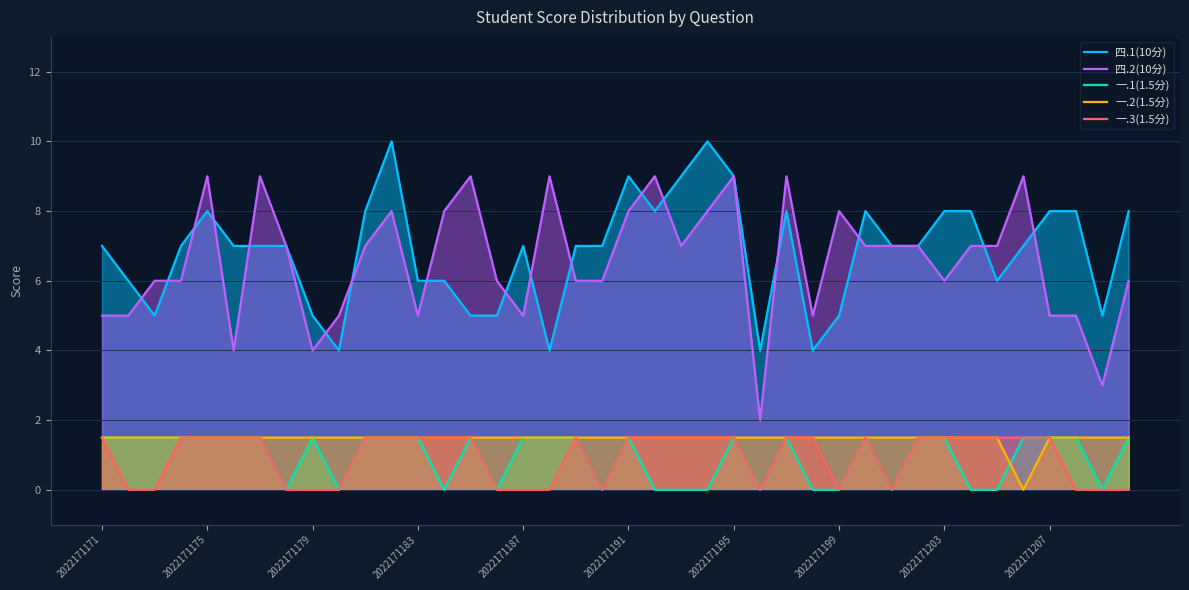

In 一.1(1.5分), how many points are higher than both neighbors (excluding endpoints)?

6